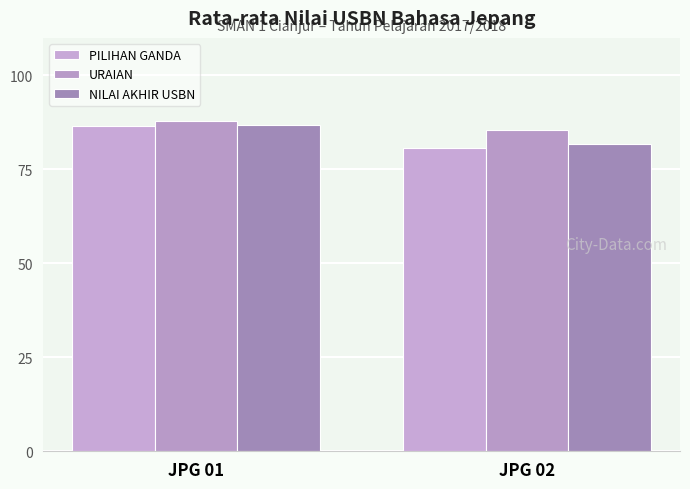

What is the value of the NILAI AKHIR USBN bar at the 1st from the left?

86.7